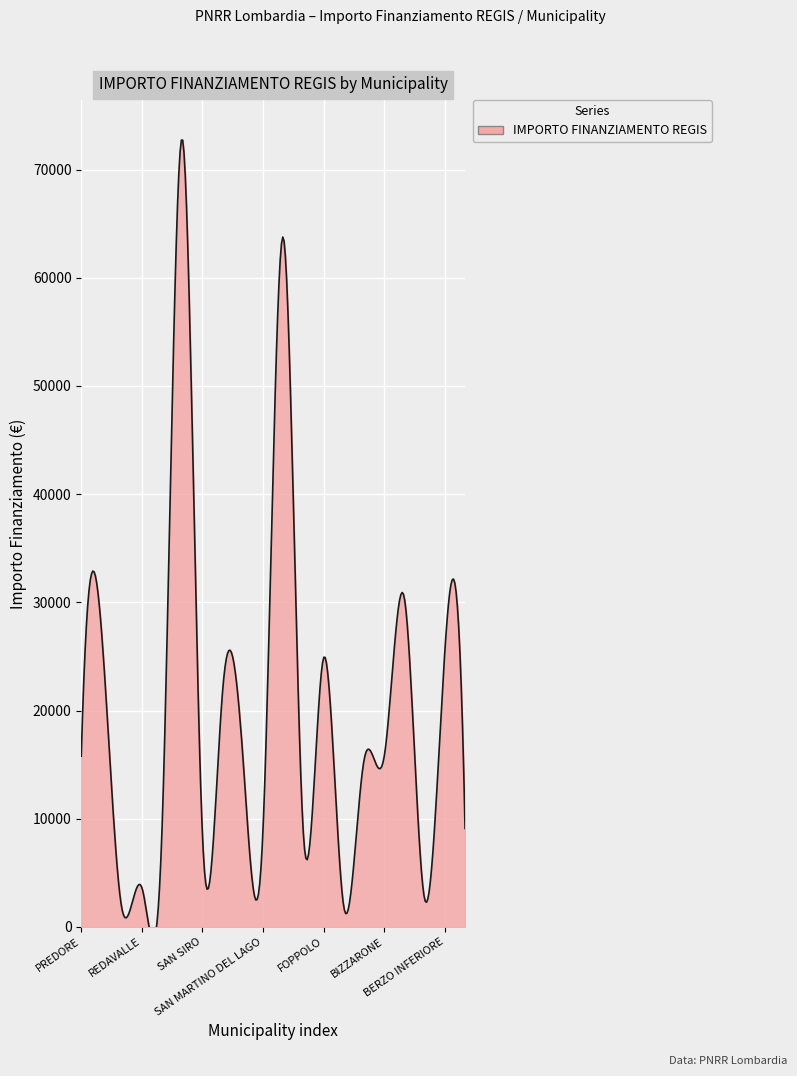

Reading left to right, list all the values displayed in this chart.

PREDORE=15782	OSPITALETTO=27424	ZINASCO=1821	REDAVALLE=3642	MOIO DE CALVI=9105	CERNUSCO SUL NAVIGLIO=72840	SAN SIRO=8498	CAZZAGO BRABBIA=21852	LINAROLO=15782	SAN MARTINO DEL LAGO=9105	BRUGHERIO=63735	SOLAROLO RAINERIO=8498	FOPPOLO=24887	ALAGNA=1821	UGGIATE CON RONAGO=15426	BIZZARONE=15782	CAPO DI PONTE=30350	RONCADELLE=2571	BERZO INFERIORE=25494	VOLTIDO=9105